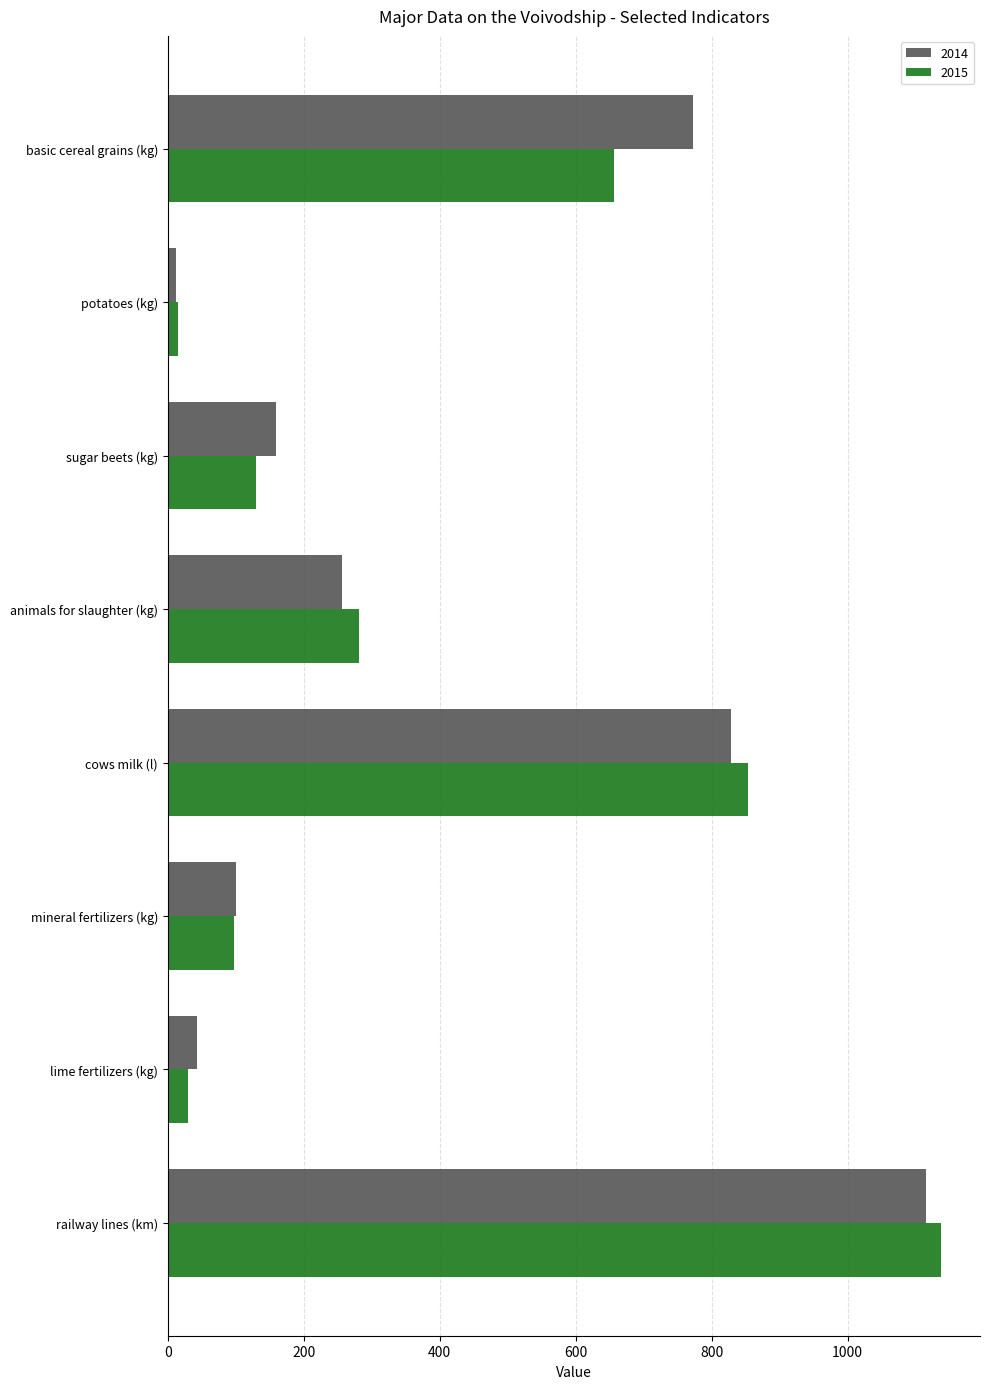

What is the sum of the 2014 values at potatoes (kg) and lime fertilizers (kg)?

55.8